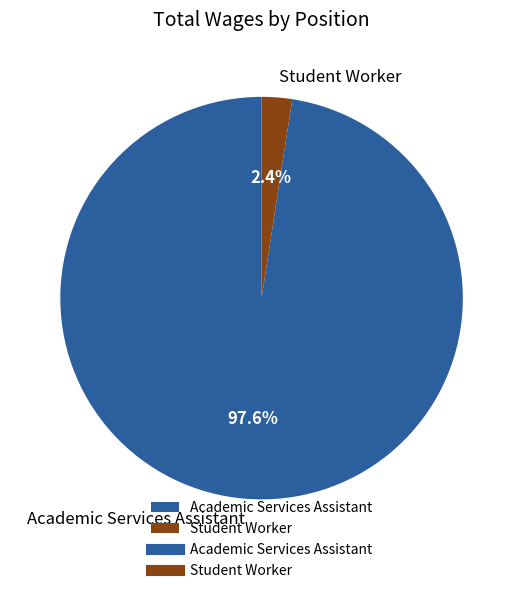

Between Academic Services Assistant and Student Worker, which is larger?

Academic Services Assistant